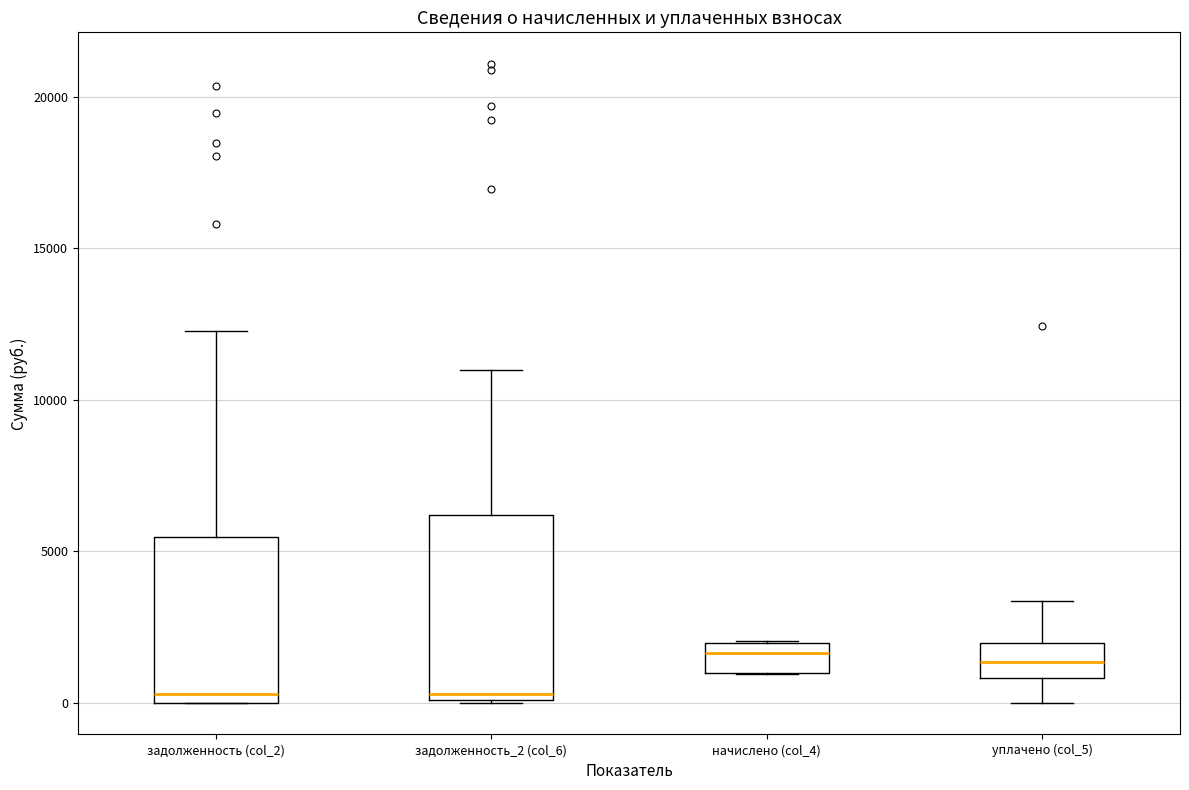

Where does the upper whisker of the box for уплачено (col_5) end on the y-axis? The values are not printed on the chart, so give them approximately, as read against the axis.

3500